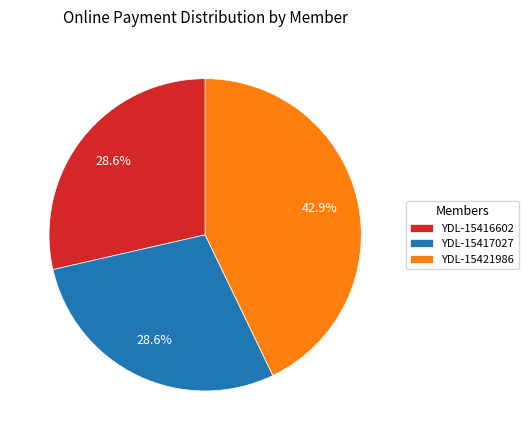

Is it true that YDL-15421986 is 43% of the pie?

True